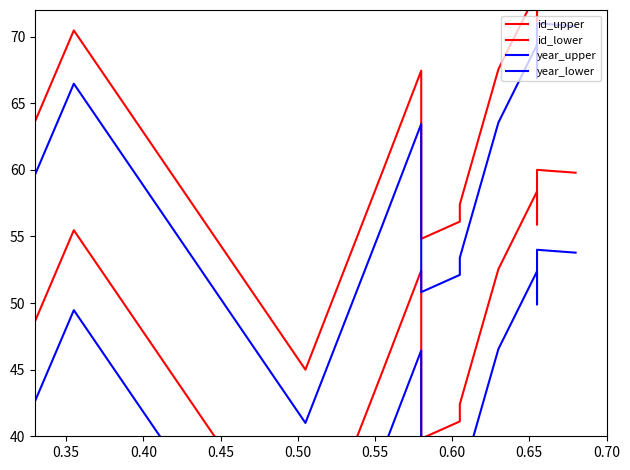

How many data points in year_lower are above 46?

7